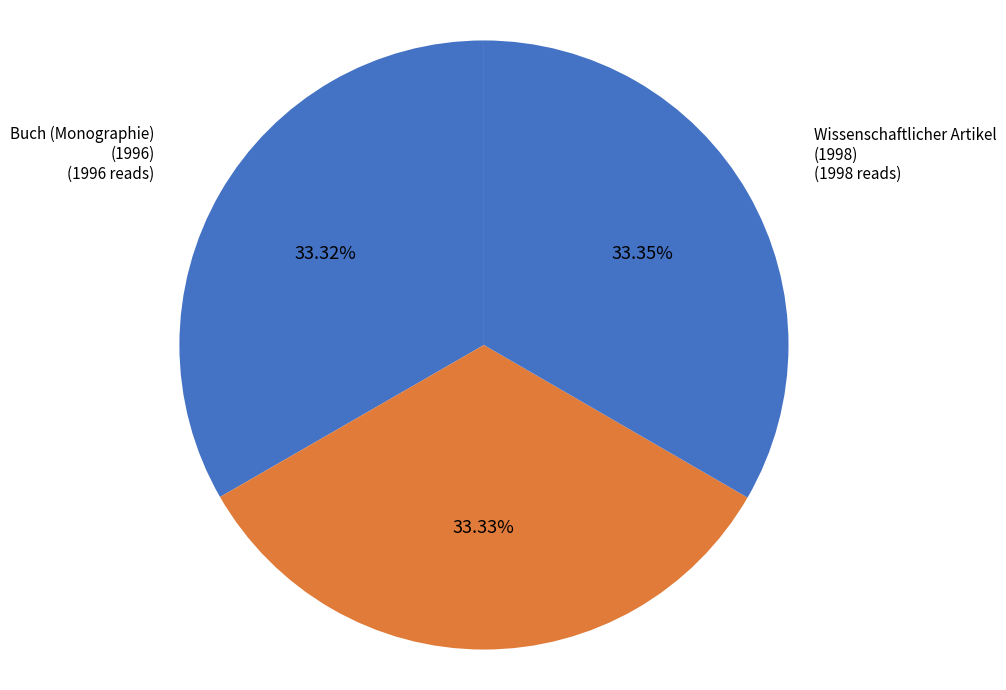

Does Wissenschaftlicher Artikel (1998) represent more than half of the total?

No